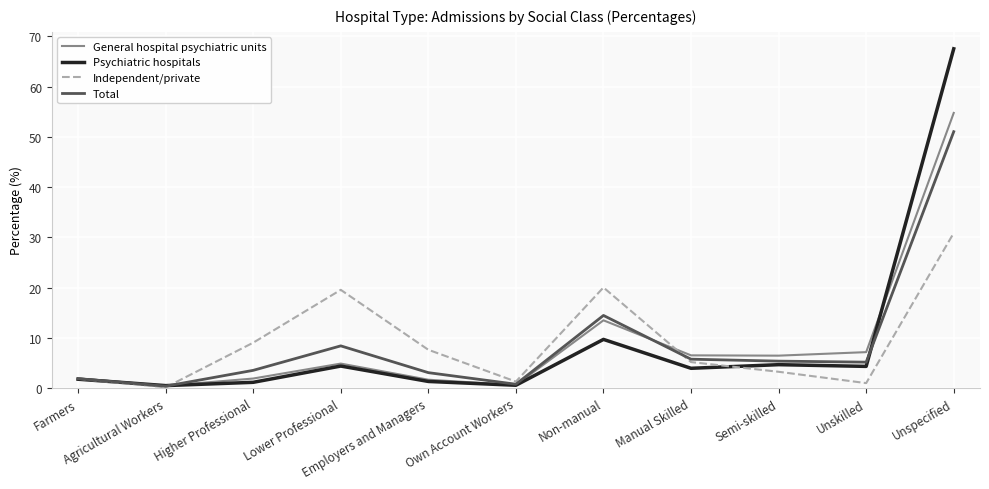

Where does the Psychiatric hospitals series first go above 3?

Lower Professional